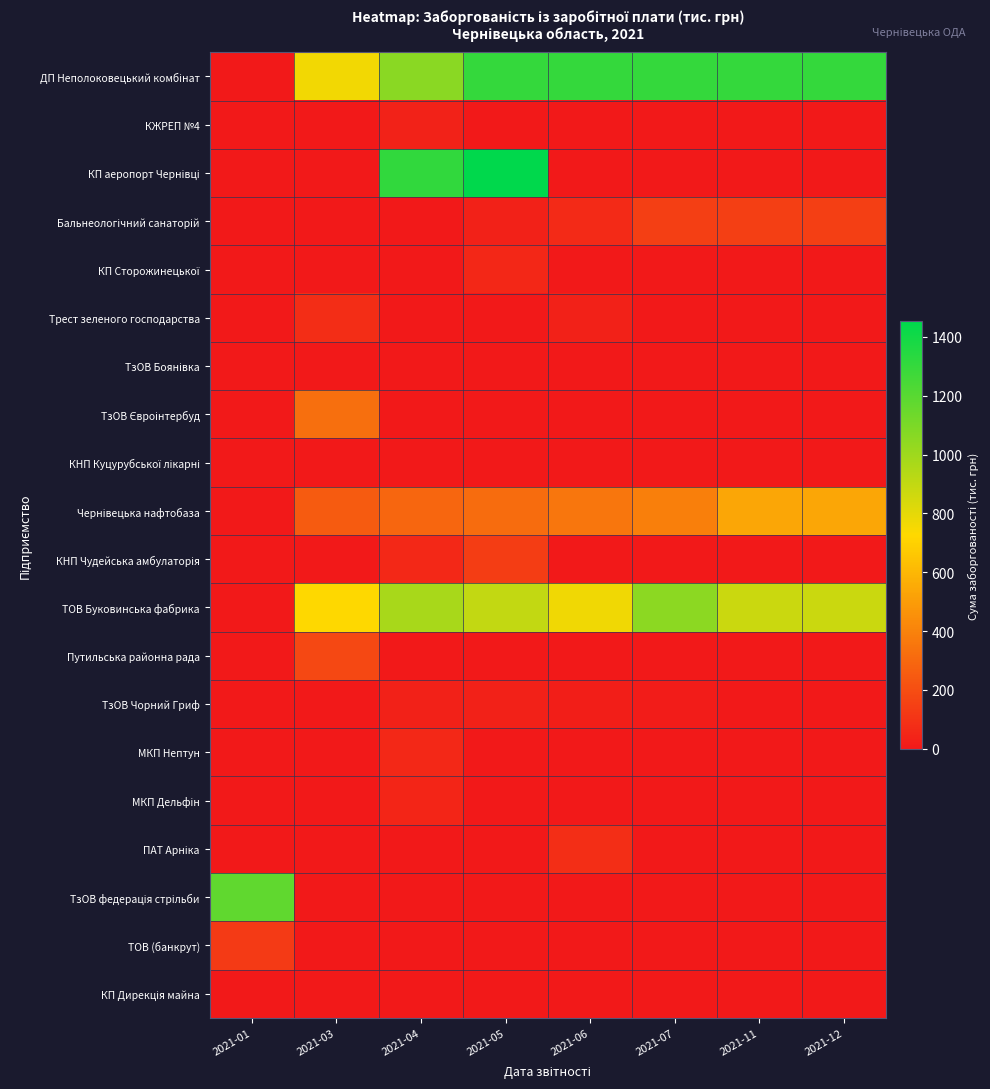

Rank the series at 2021-01 from lowest to highest value.

ДП Неполоковецький комбінат, КЖРЕП №4, КП аеропорт Чернівці, Бальнеологічний санаторій, КП Сторожинецької, Трест зеленого господарства, ТзОВ Боянівка, ТзОВ Євроінтербуд, КНП Куцурубської лікарні, Чернівецька нафтобаза, КНП Чудейська амбулаторія, ТОВ Буковинська фабрика, Путильська районна рада, ТзОВ Чорний Гриф, МКП Нептун, МКП Дельфін, ПАТ Арніка, КП Дирекція майна, ТОВ (банкрут), ТзОВ федерація стрільби